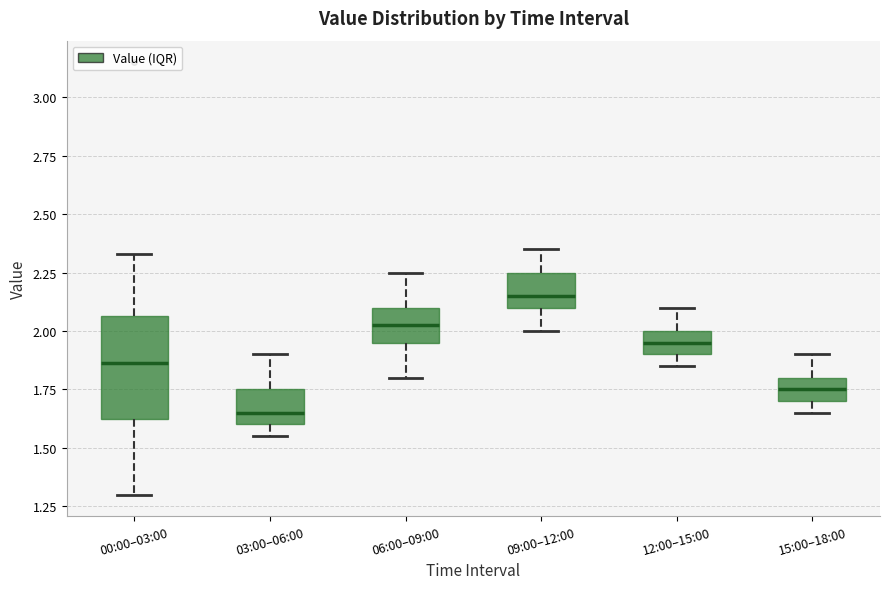

Which box's median line is the highest?

09:00–12:00